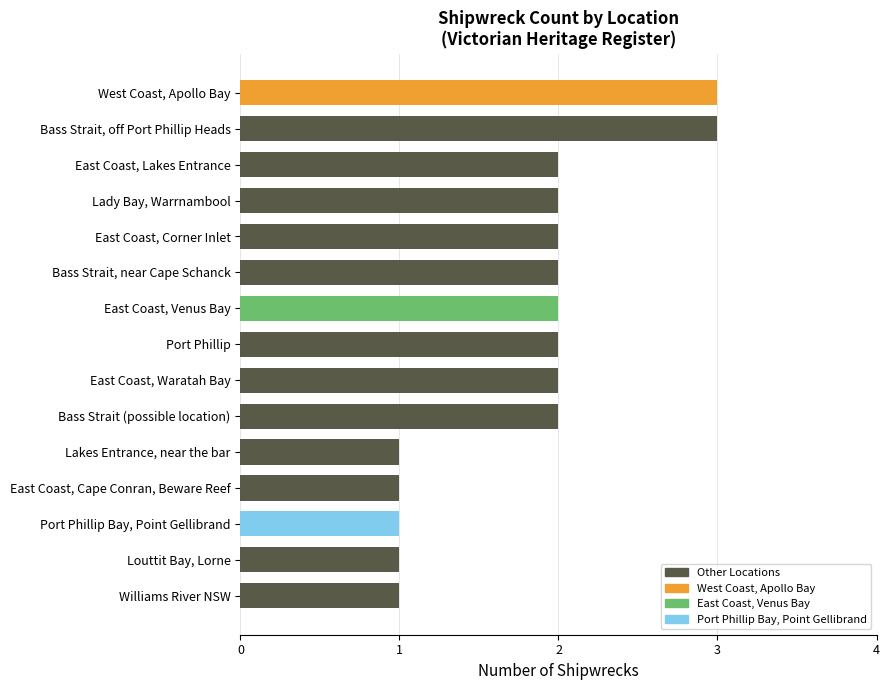

What is the ratio of the value at Lady Bay, Warrnambool to the value at Bass Strait, near Cape Schanck?

1.0